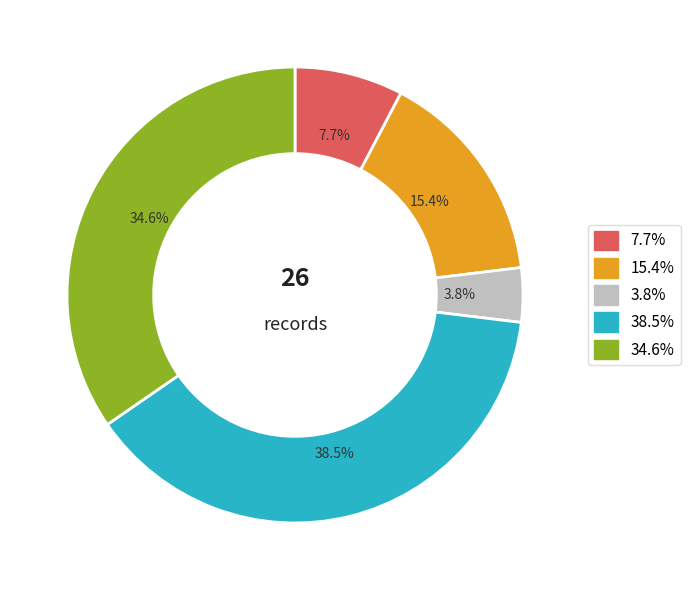

Does any single category account for the majority?

No